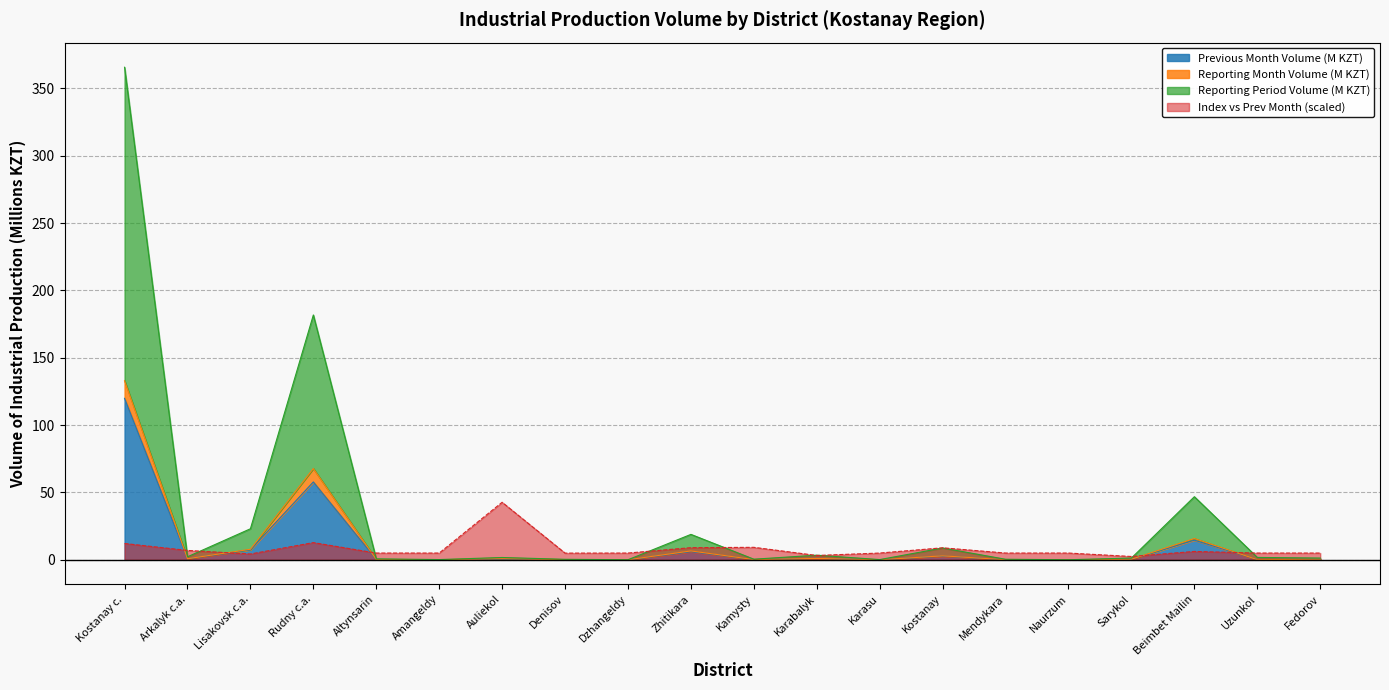

What is the maximum value for Previous Month Volume?

119.9